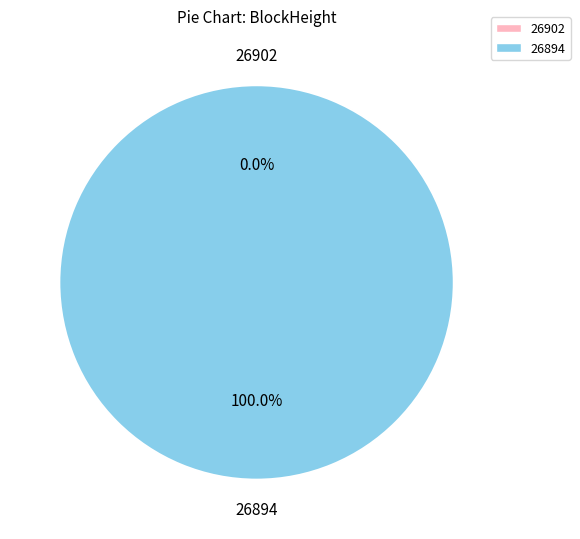

What is the total percentage of 26894 and 26902?

100.0%